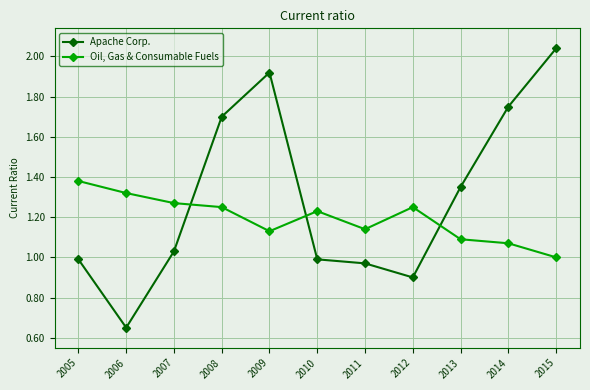

The Oil, Gas & Consumable Fuels series shows 2.2 at 2008. True or false?

False